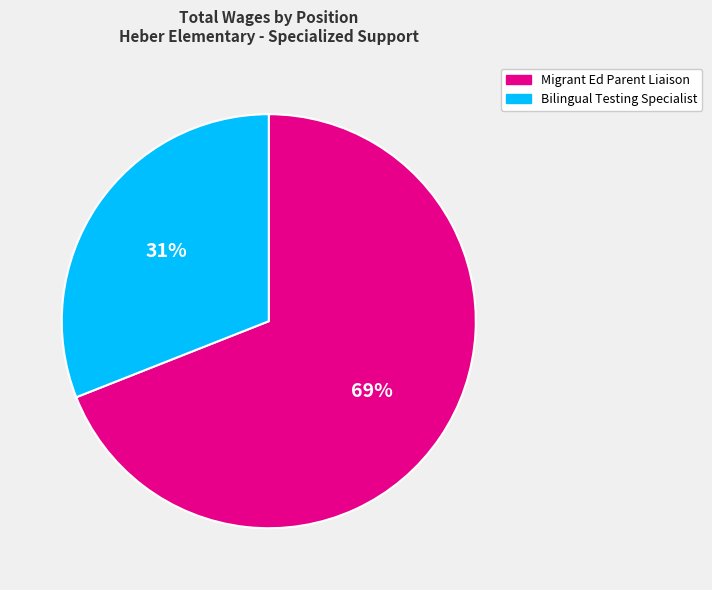

To the nearest percent, what portion does Migrant Ed Parent Liaison represent?

69%